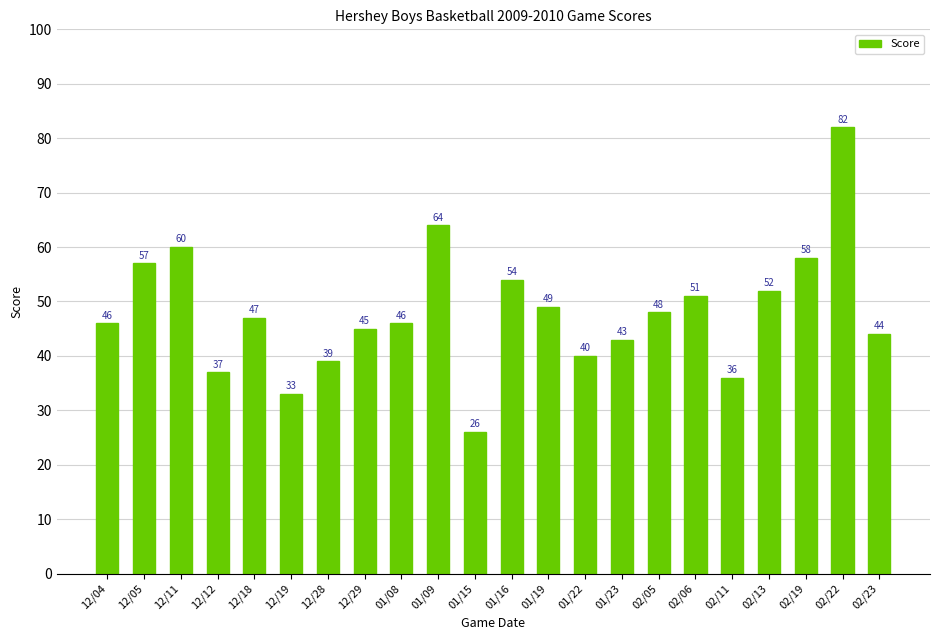

What is the sum of the values at 02/06 and 02/11?

87